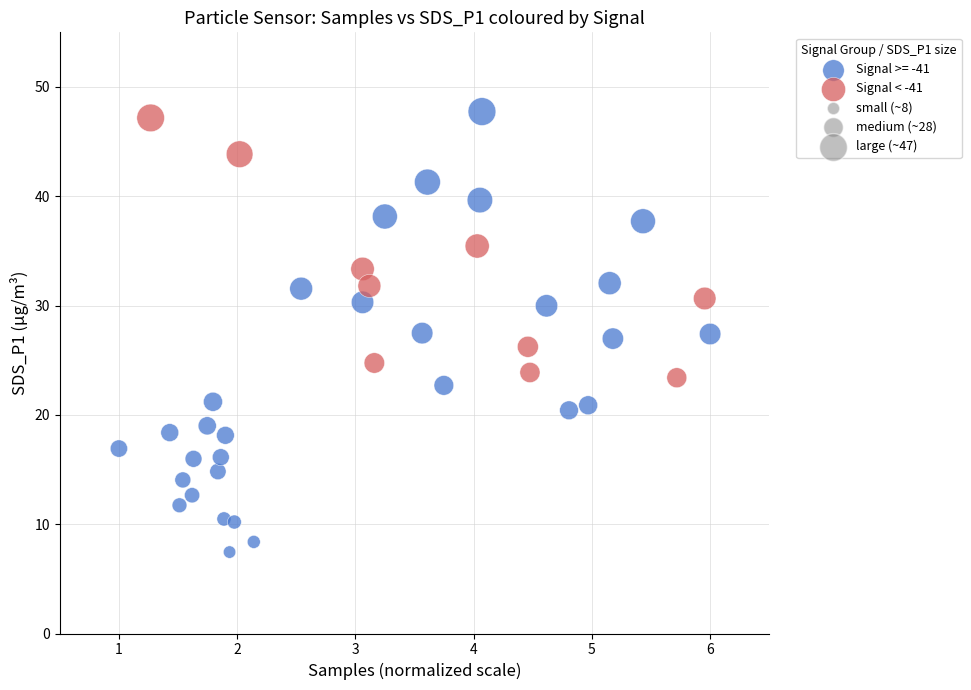

Which series reaches the minimum Y coordinate?

Signal >= -41